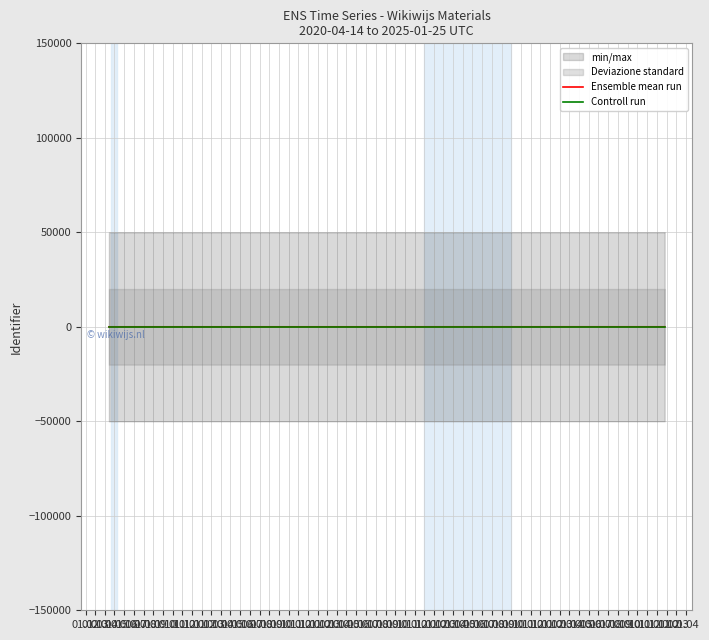

How many data points in Ensemble mean run are above 4?

3